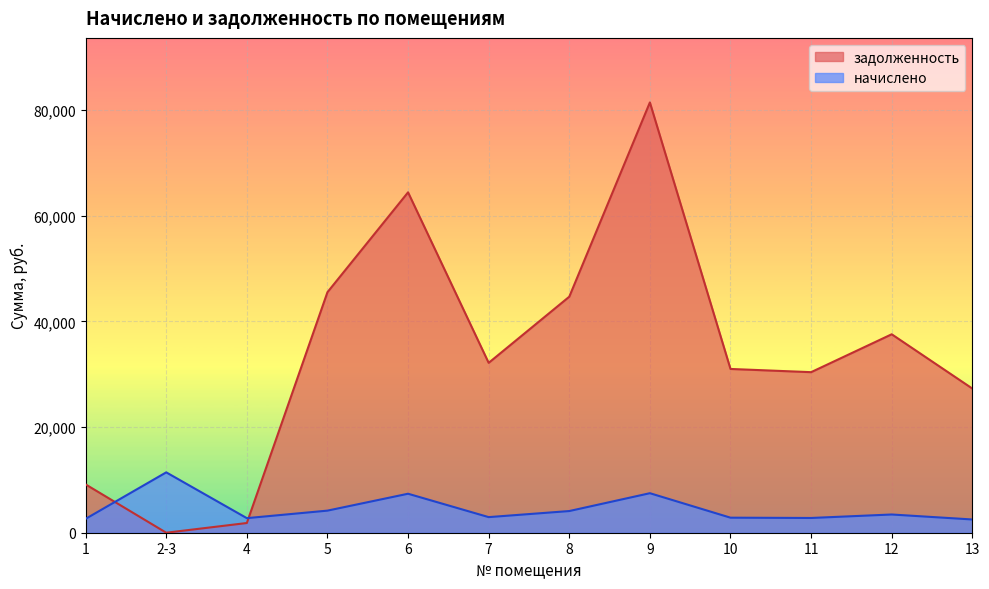

The value of начислено at 6 is 1918.5. True or false?

False